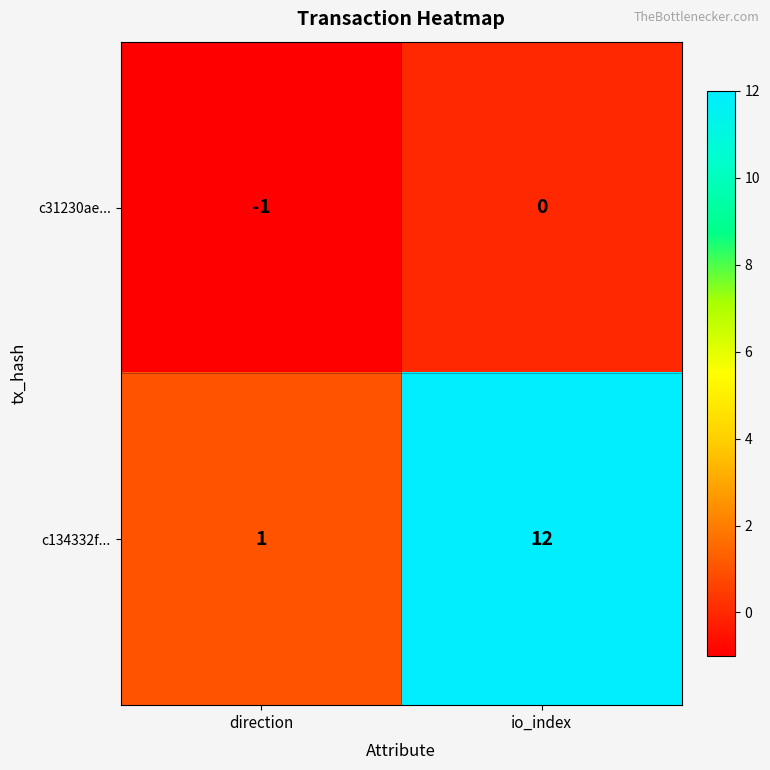

Rank the series at io_index from highest to lowest value.

c134332f..., c31230ae...